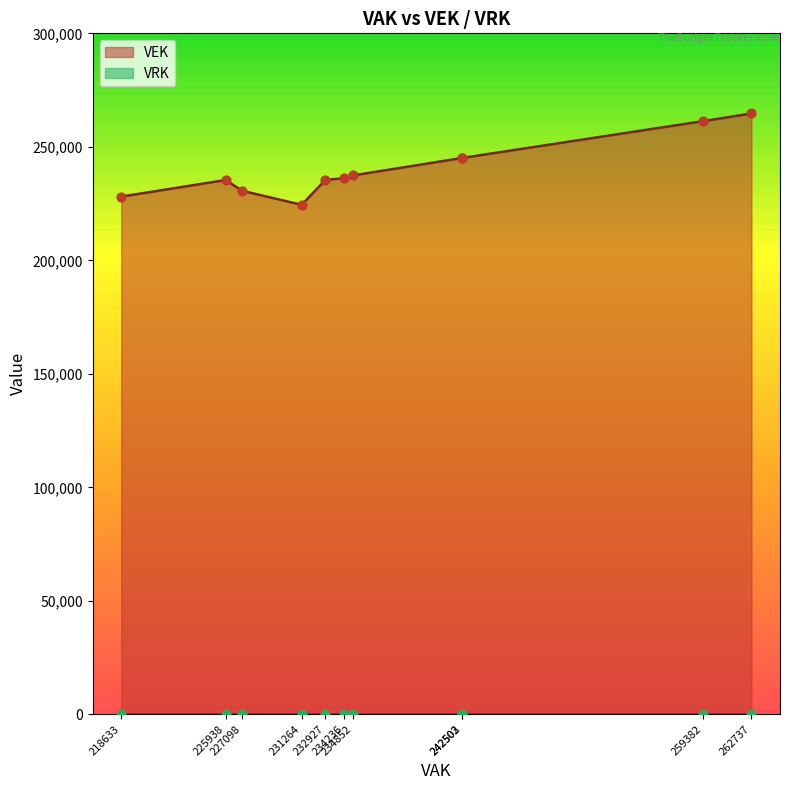

Which series has the largest total across all categories?

VEK